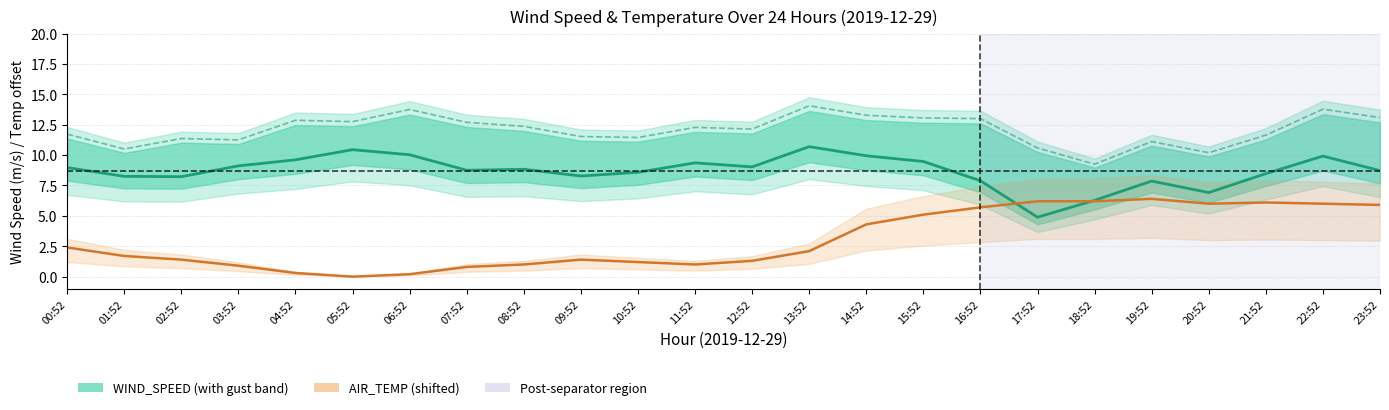

Where is the first local maximum for WIND_SPEED?

05:52